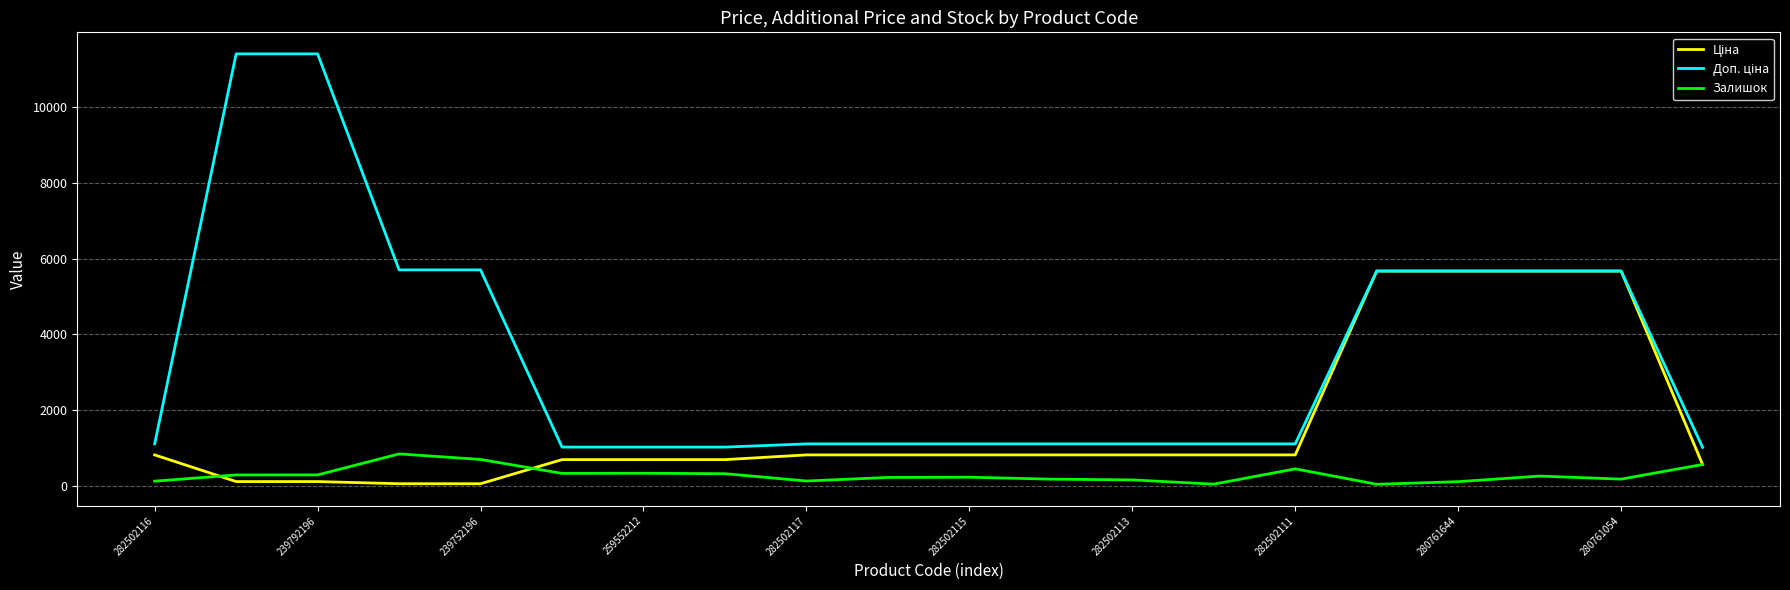

Does the chart display data point markers on the line(s)?

No